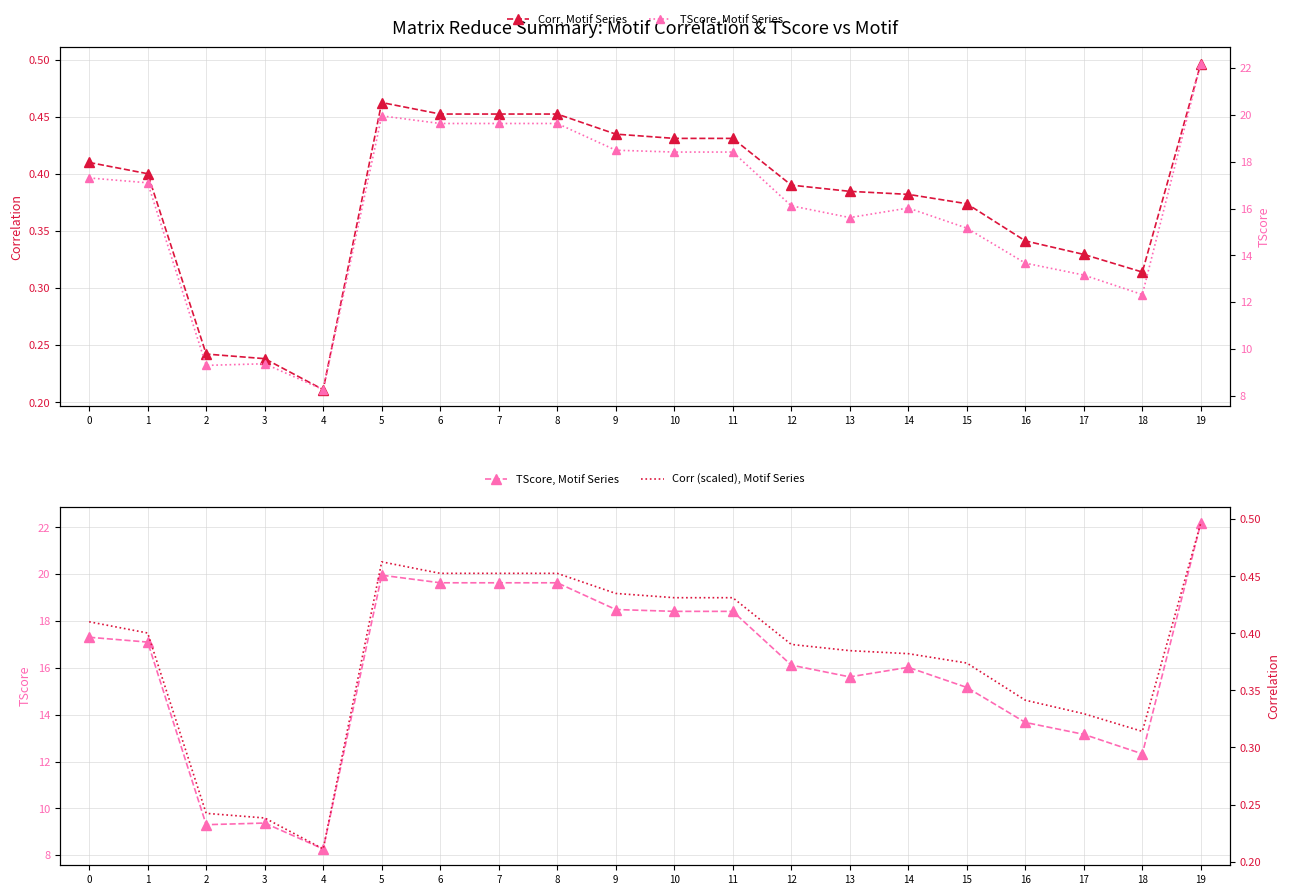

Between 2 and 7, which series saw the biggest shift?

TScore, Motif Series